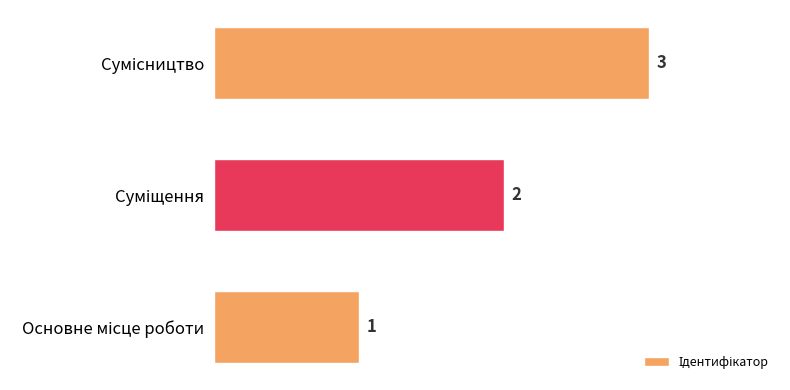

What is the sum of all values?

6